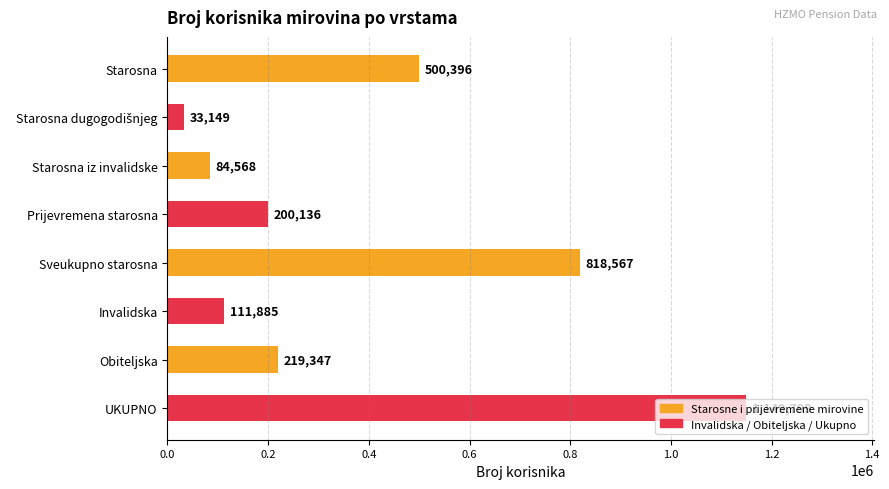

Does the chart contain stacked bars?

No